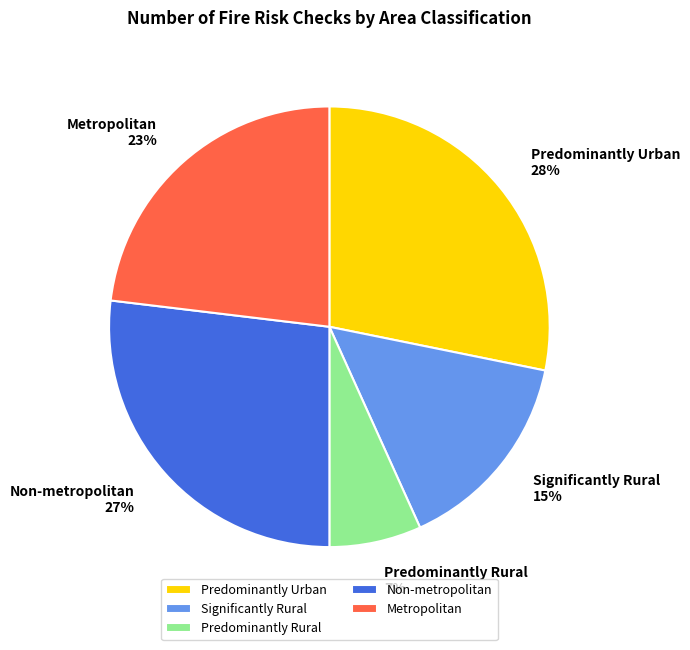

To the nearest percent, what portion does Predominantly Urban represent?

28%